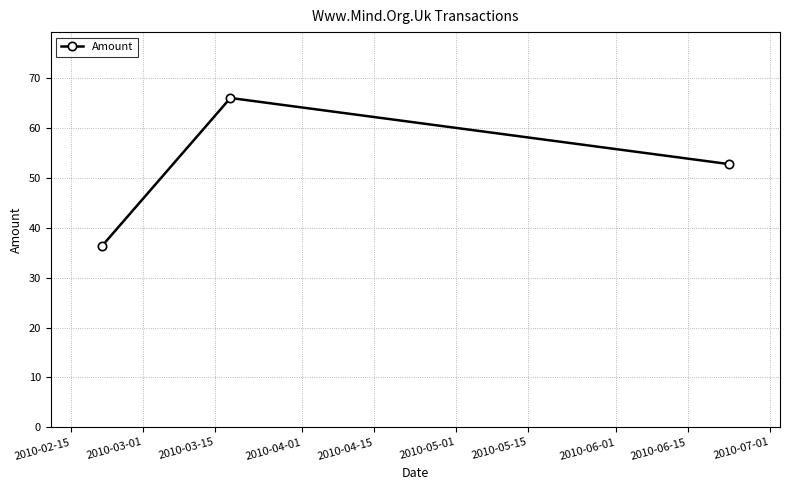

What is the value of the 3rd point from the left?

52.8